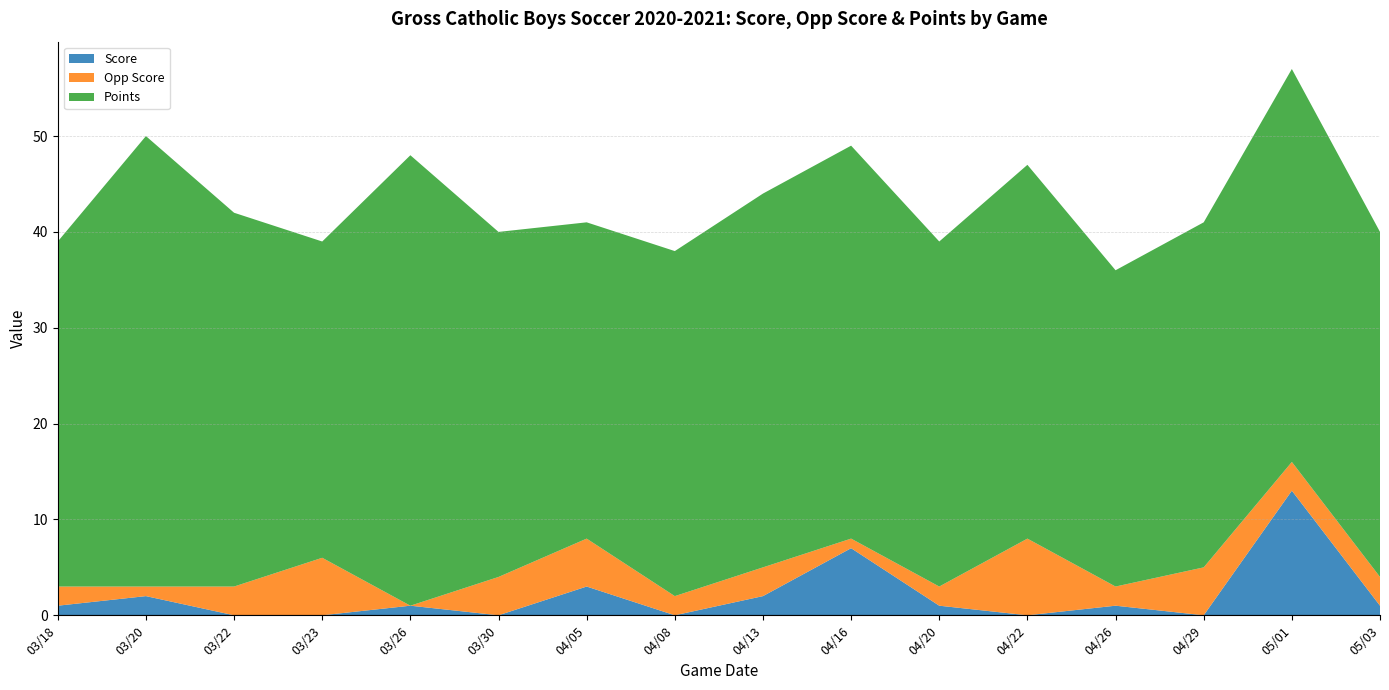

Reading left to right, what are all the values shown in this chart?

Score: 1	2	0	0	1	0	3	0	2	7	1	0	1	0	13	1
Opp Score: 2	1	3	6	0	4	5	2	3	1	2	8	2	5	3	3
Points: 36	47	39	33	47	36	33	36	39	41	36	39	33	36	41	36